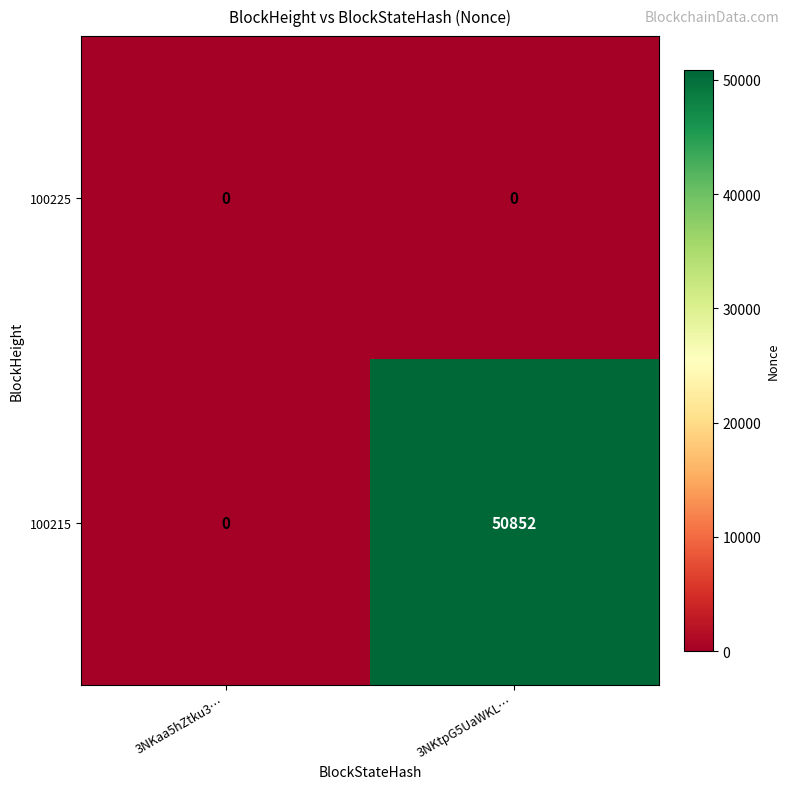

Reading left to right, list all the values displayed in this chart.

100225: 0	0
100215: 0	50852